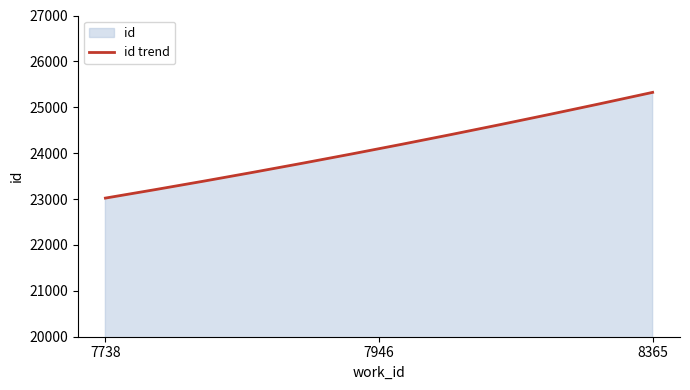

At which label does the data first exceed 24097?

8365